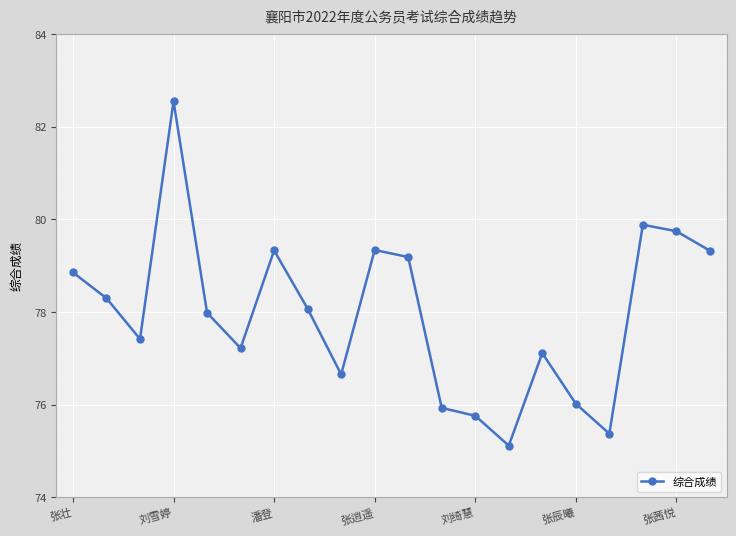

Reading right to left, list all the values displayed in this chart.

79.3	79.7	79.9	75.4	76.0	77.1	75.1	75.8	75.9	79.2	79.3	76.7	78.1	79.3	77.2	78.0	82.6	77.4	78.3	78.9